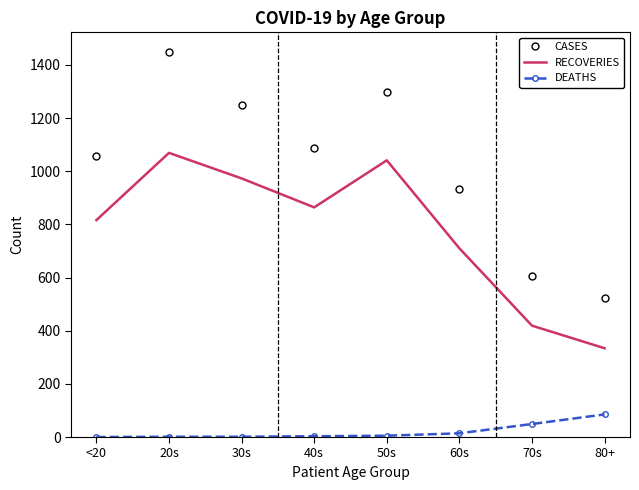

Which series changed the most between 40s and 50s?

CASES